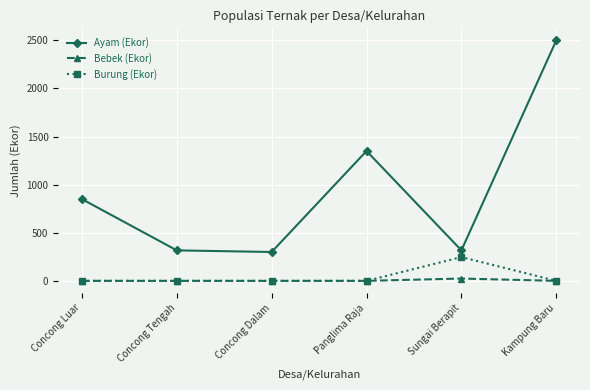

What are all the series names shown in the legend?

Ayam (Ekor), Bebek (Ekor), Burung (Ekor)